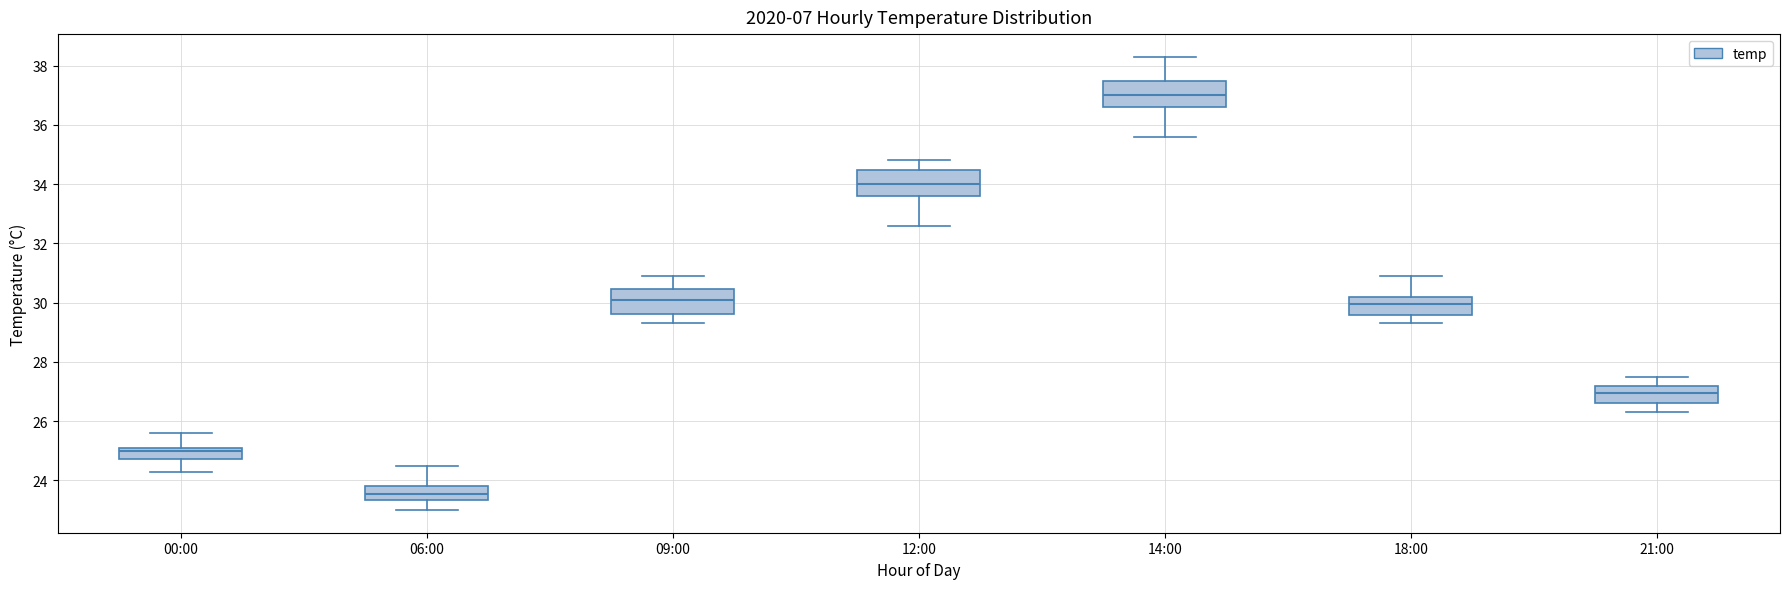

Reading left to right, read every box against the y-axis: the position of its median line, the range the box covers, and the ends of its whiskers. The values are not printed on the chart, so give them approximately, as read against the axis.

00:00: median 25.0, box 24.8 to 25.2, whiskers 24.4 to 25.6
06:00: median 23.6, box 23.4 to 23.8, whiskers 23.0 to 24.6
09:00: median 30.2, box 29.6 to 30.4, whiskers 29.4 to 31.0
12:00: median 34.0, box 33.6 to 34.4, whiskers 32.6 to 34.8
14:00: median 37.0, box 36.6 to 37.4, whiskers 35.6 to 38.4
18:00: median 30.0, box 29.6 to 30.2, whiskers 29.4 to 31.0
21:00: median 27.0, box 26.6 to 27.2, whiskers 26.4 to 27.6